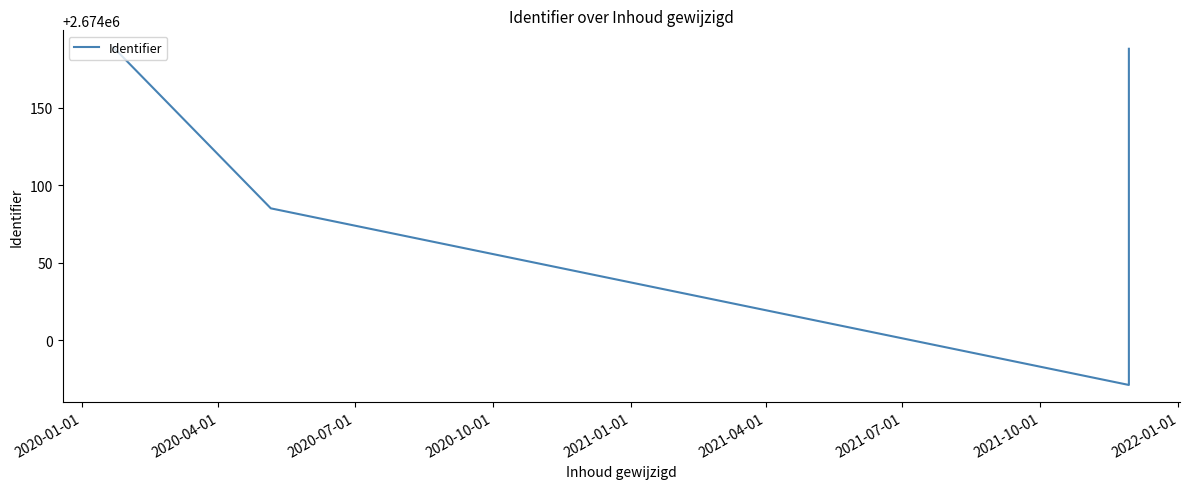

What is the difference between the maximum and minimum values?

218